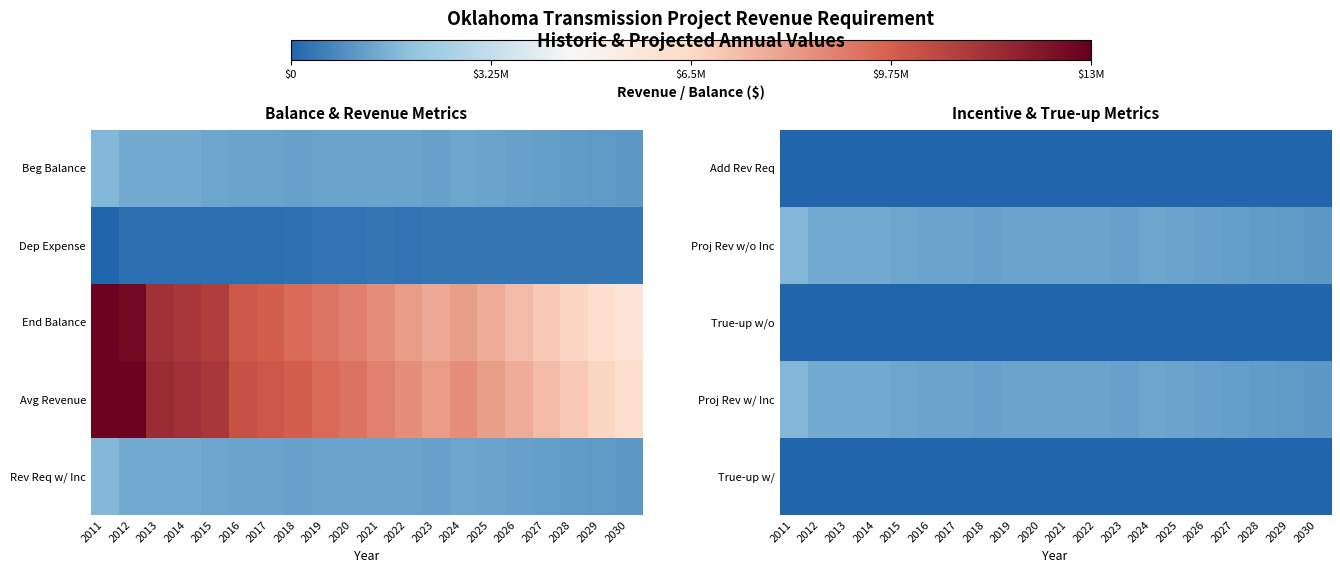

The Add Rev Req series shows 0.0 at 2024. True or false?

True